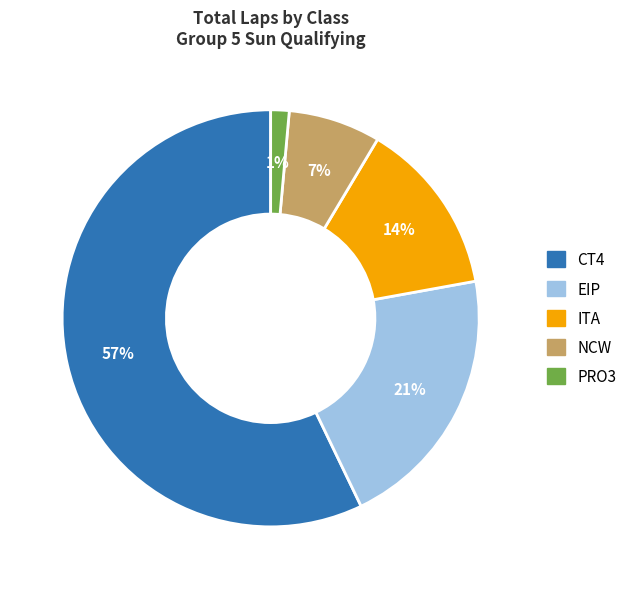

To the nearest percent, what is the difference between the largest and smallest slice percentages?

56%